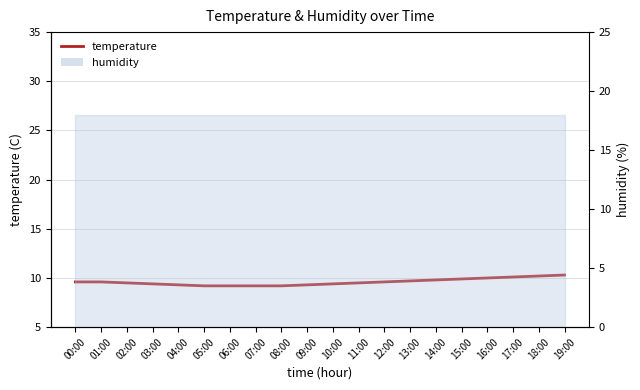

What is the sum of the values at 03:00 and 00:00?

19.0